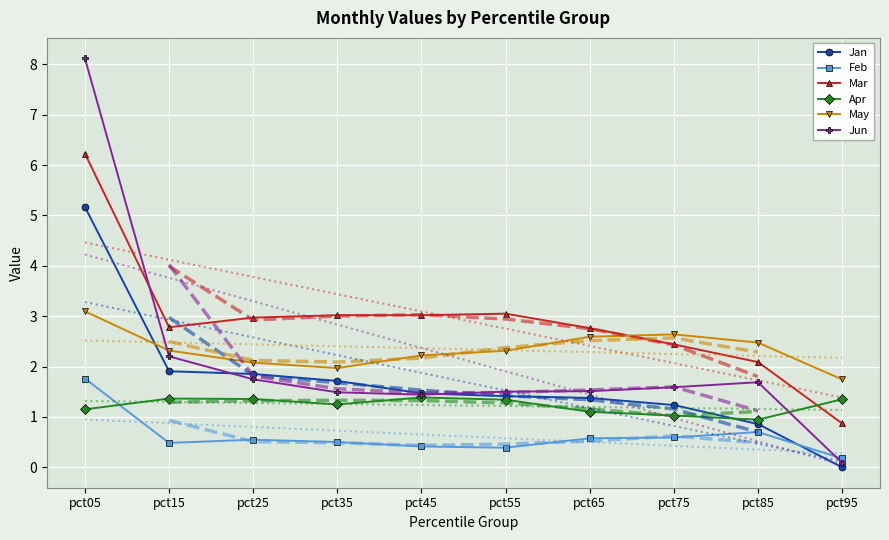

True or false: Jun has a value of 0.0 at pct95.

False